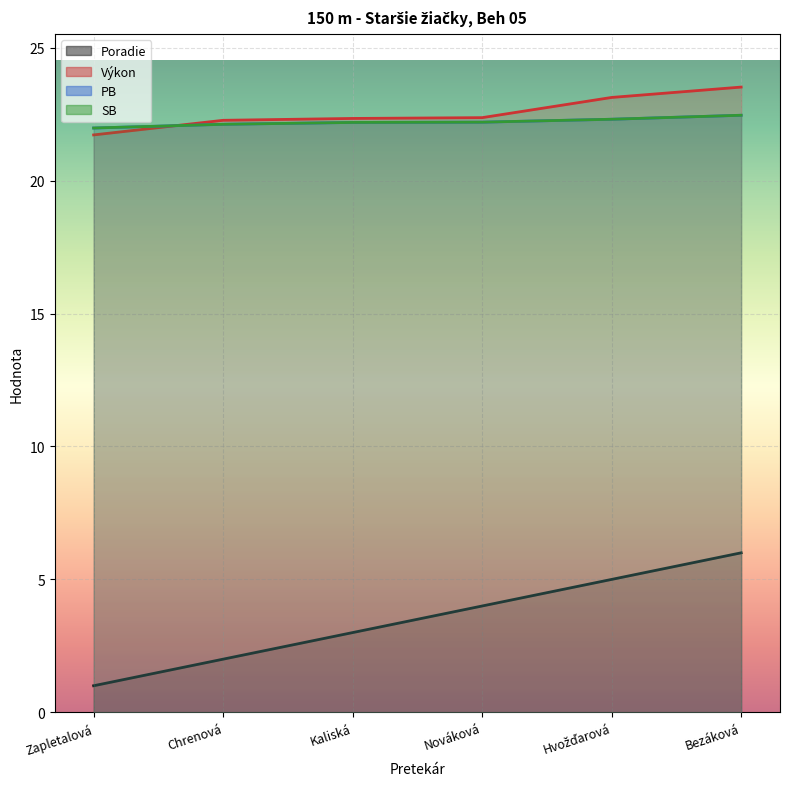

What is the spread (max minus min) of values at Kaliská?

19.3